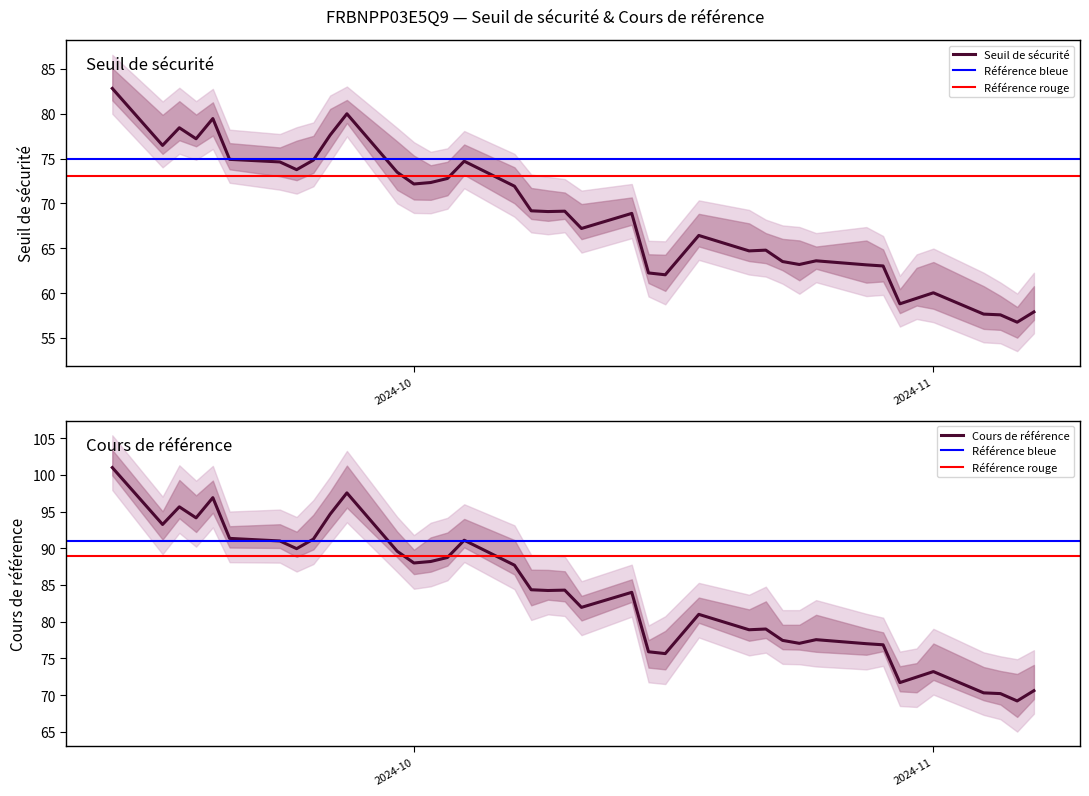

Where is the first local maximum for Seuil de securite?

4